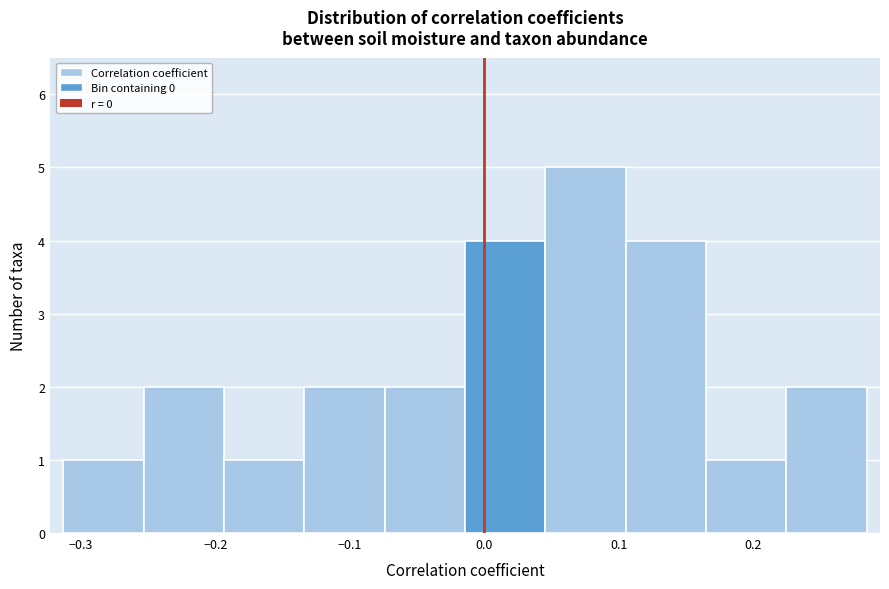

Over which range of the x-axis is the bar tallest?

0.05 to 0.10